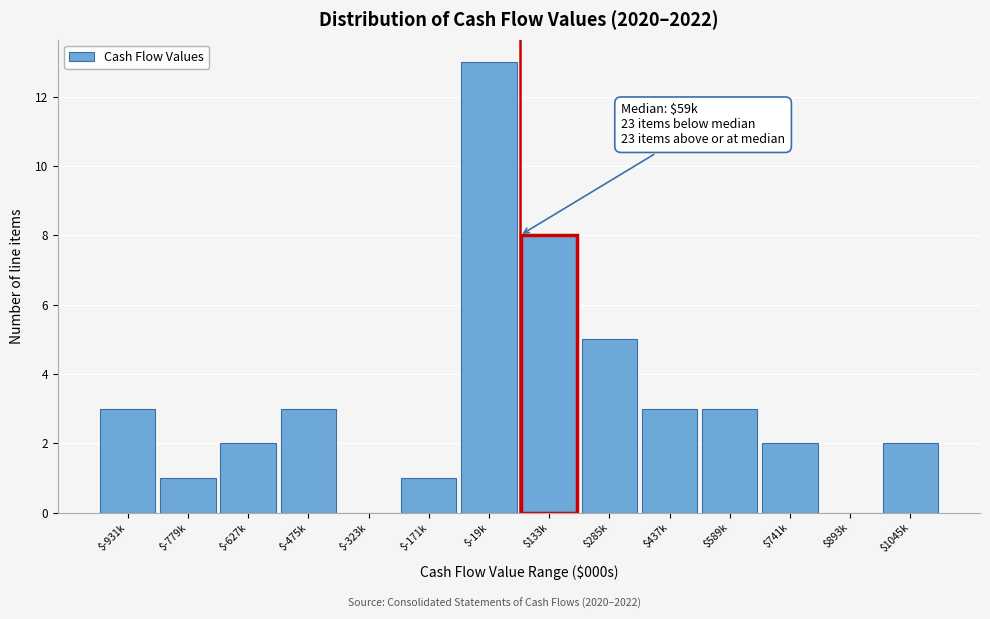

Where is the data nearest to the value 6?

$285k